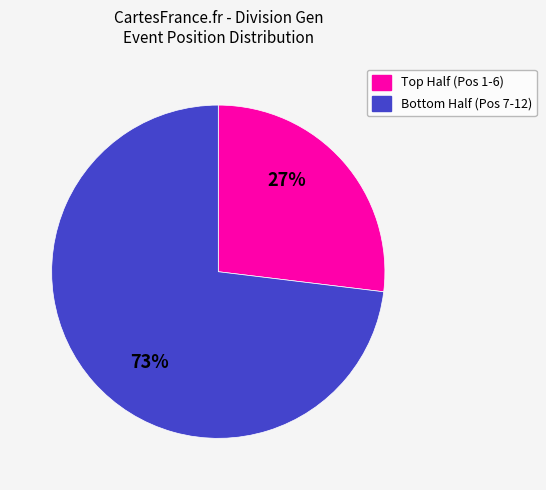

Rank the categories by value from highest to lowest.

Bottom Half (Pos 7-12), Top Half (Pos 1-6)